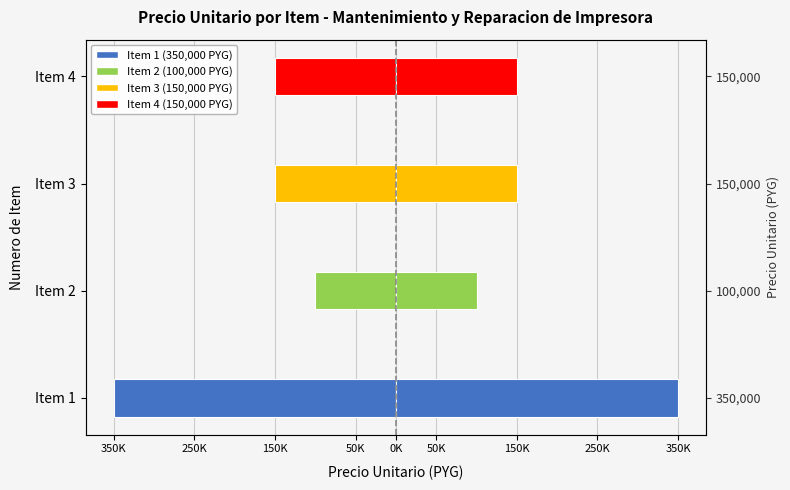

Reading left to right, extract all data points from this chart.

Precio Unitario (izquierda): -350000	-100000	-150000	-150000
Precio Unitario (derecha): 350000	100000	150000	150000